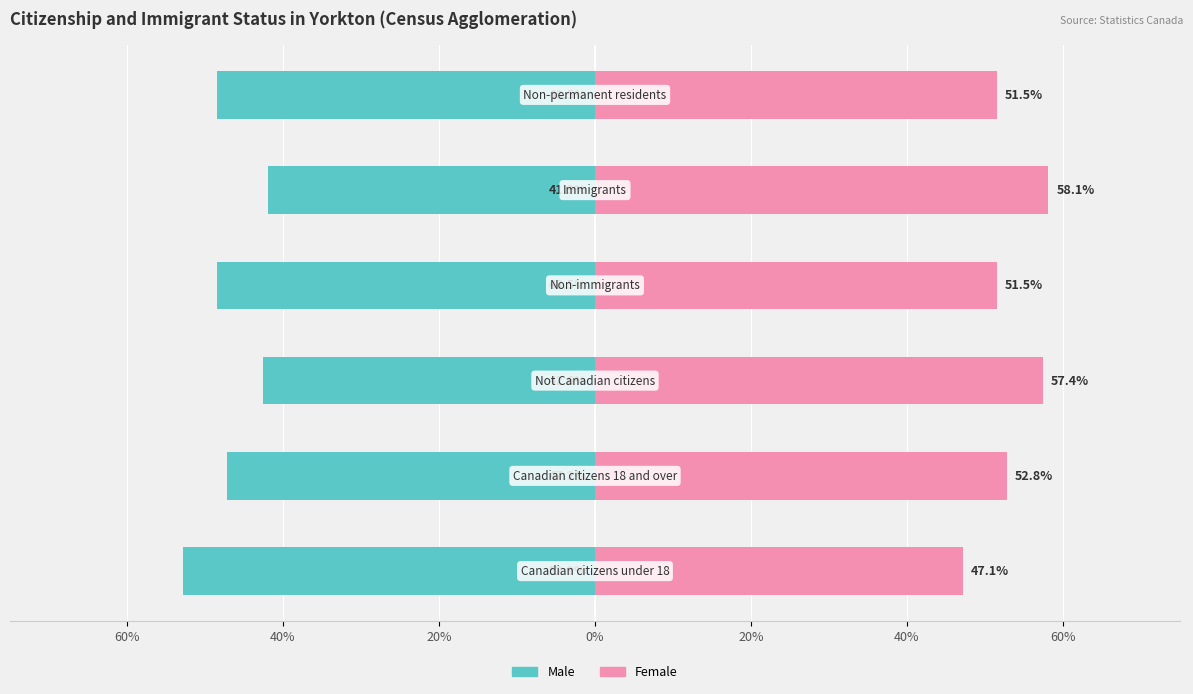

How many bars are there in each group?

2